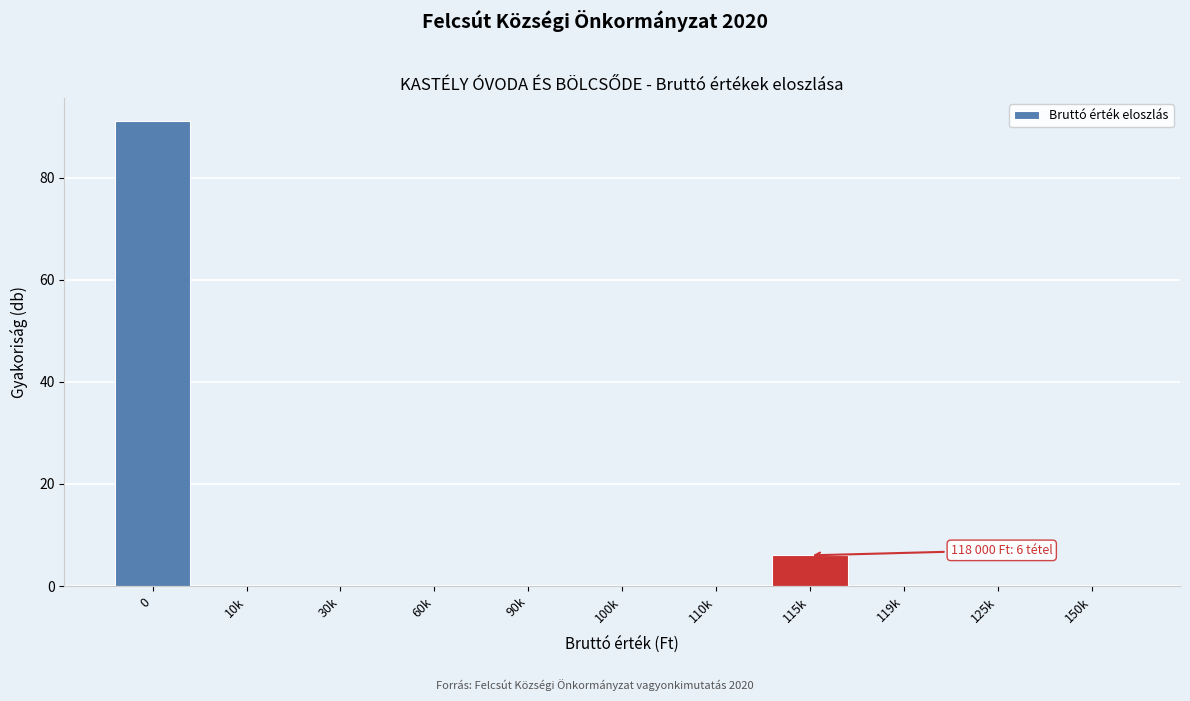

Reading right to left, extract all data points from this chart.

150k=0	125k=0	119k=0	115k=6	110k=0	100k=0	90k=0	60k=0	30k=0	10k=0	0=91